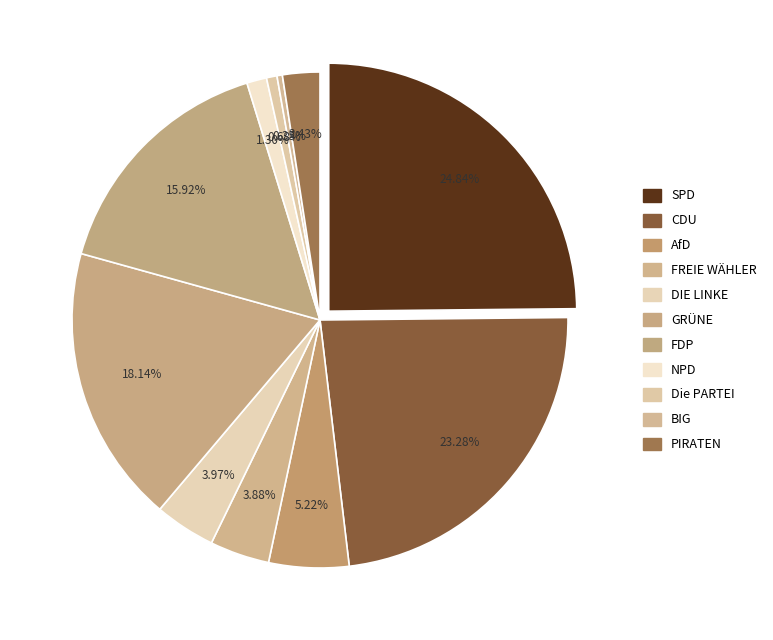

To the nearest percent, what is the difference between the largest and smallest slice percentages?

24%